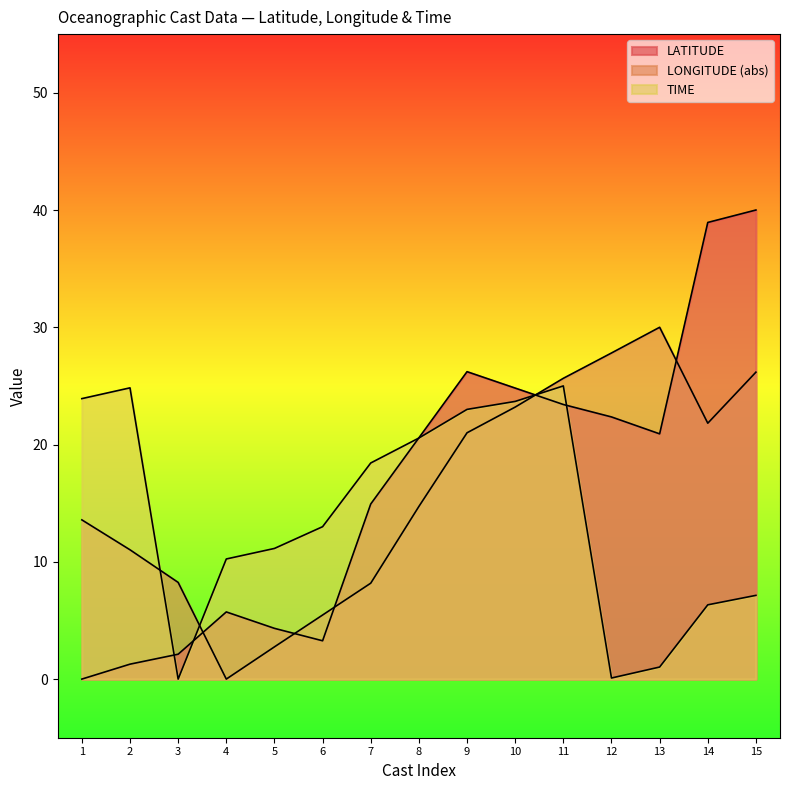

List the series in order of their peak value, highest first.

LATITUDE, LONGITUDE, TIME